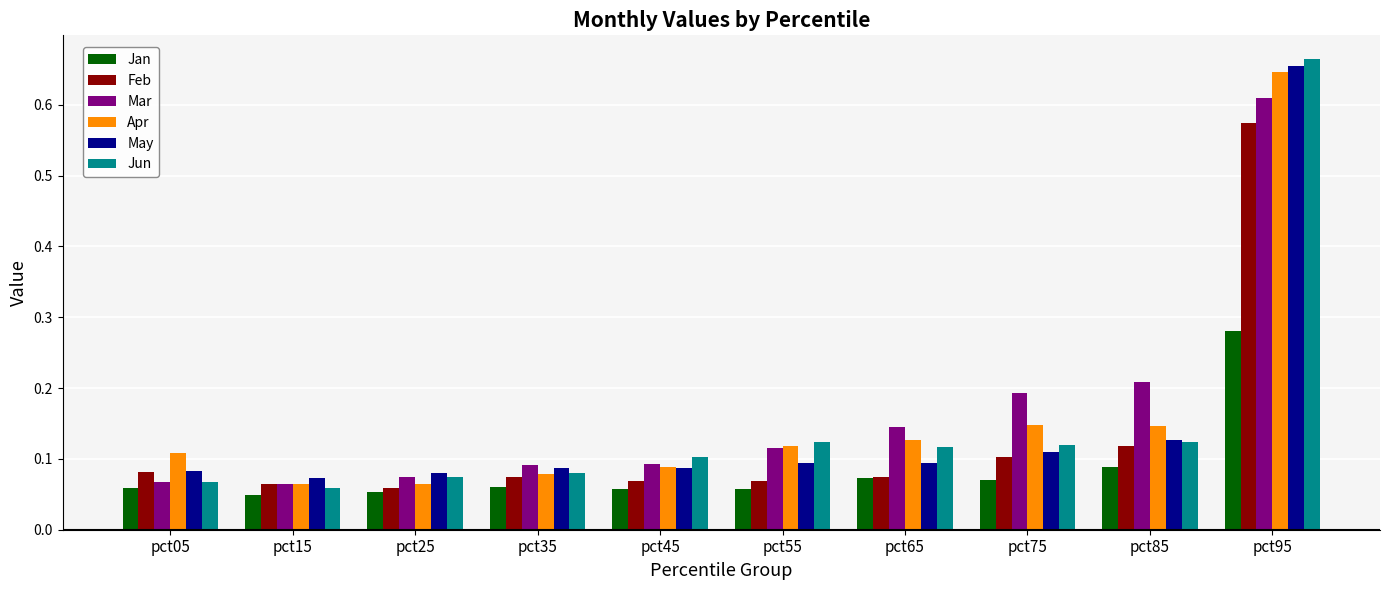

Rank the series by their maximum value, from lowest to highest.

Jan, Feb, Mar, Apr, May, Jun